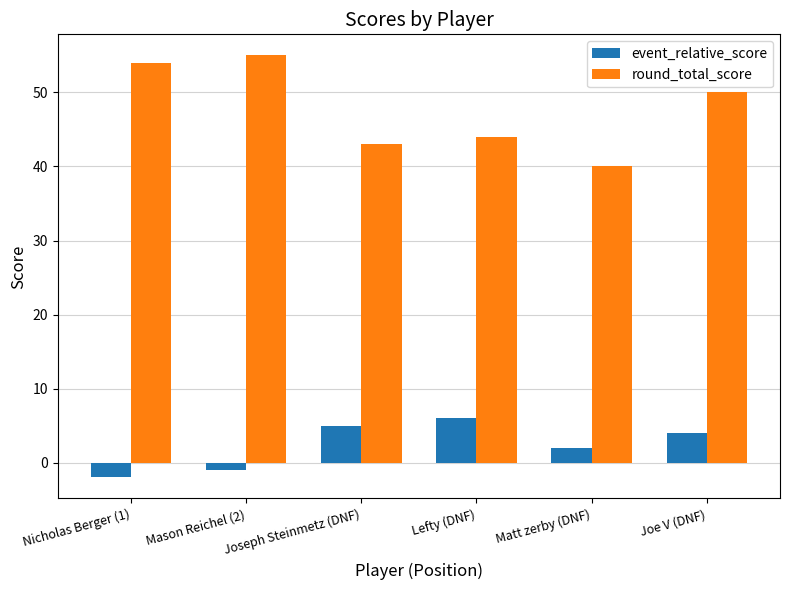

What is the label of the 2nd bar from the left?

Mason Reichel (2)